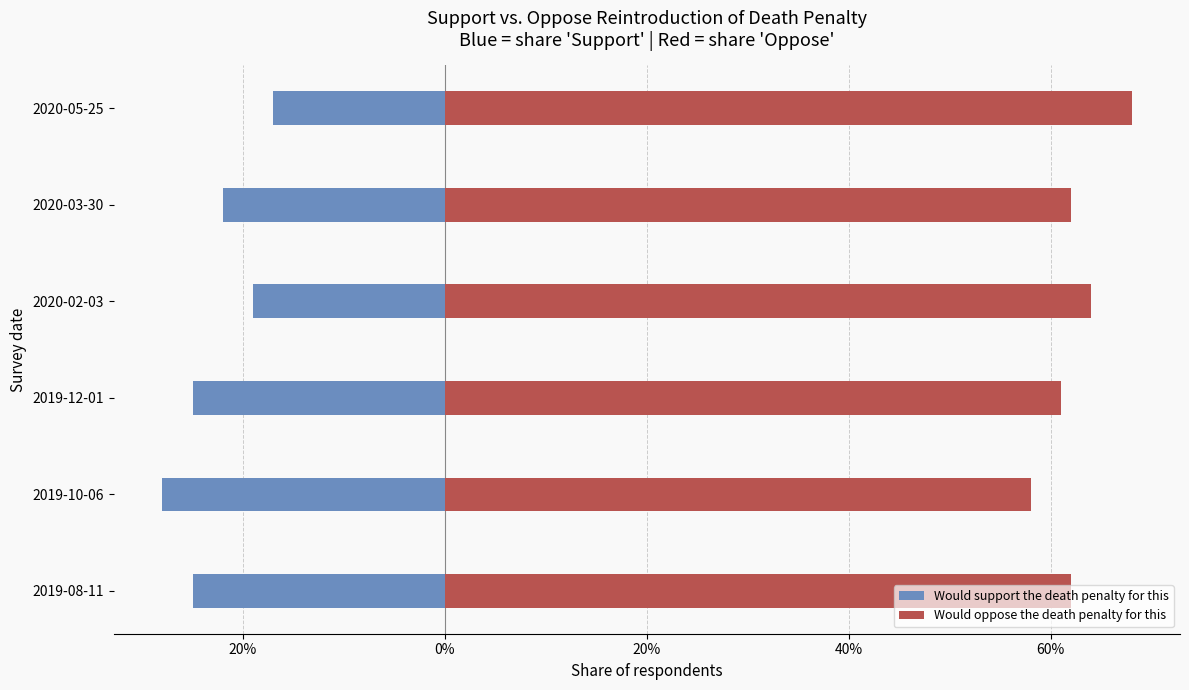

What is the difference between the maximum and minimum values in the Would oppose the death penalty for this series?

0.1